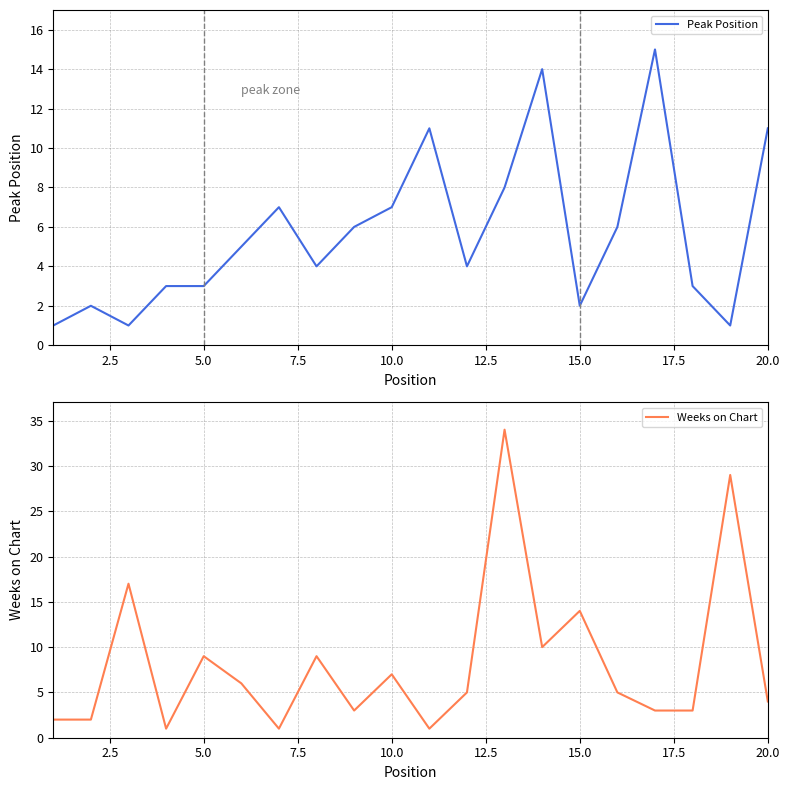

True or false: Peak Position has more than 1 interior local peaks.

True